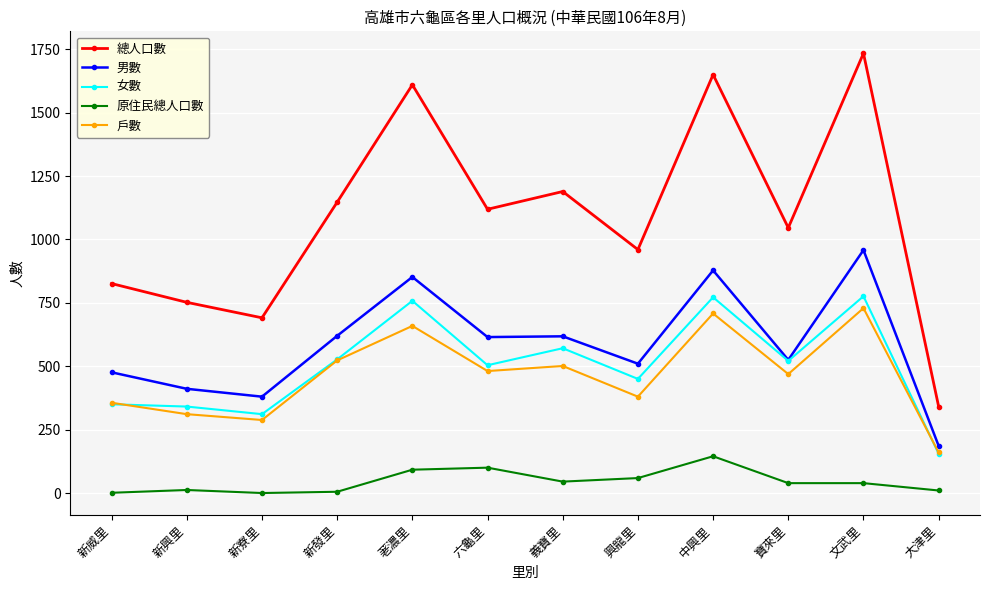

True or false: 男數 has more than 1 interior local peaks.

True